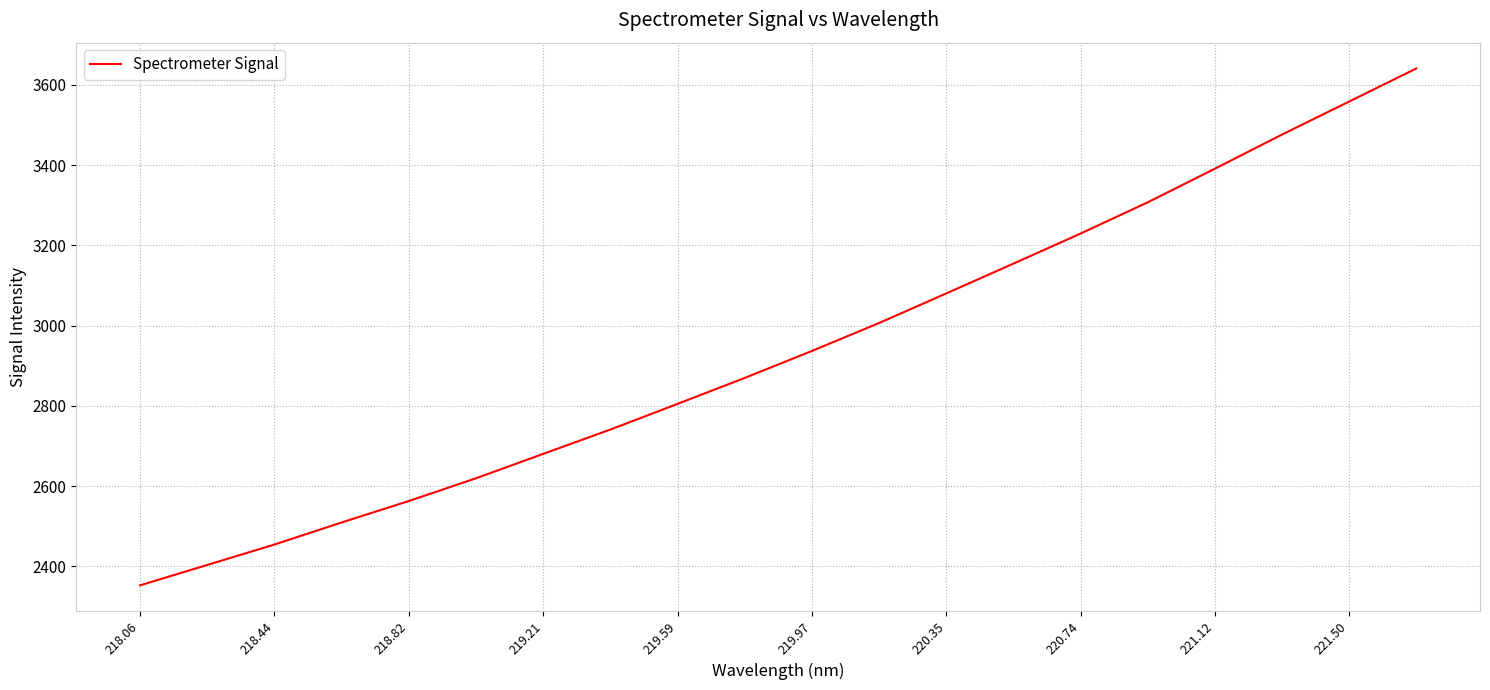

Reading right to left, extract all data points from this chart.

3641.0	3558.5	3476.2	3391.2	3307.4	3229.4	3154.6	3080.2	3006.5	2936.8	2869.6	2804.9	2740.9	2680.2	2619.5	2562.7	2509.2	2454.1	2403.2	2352.4